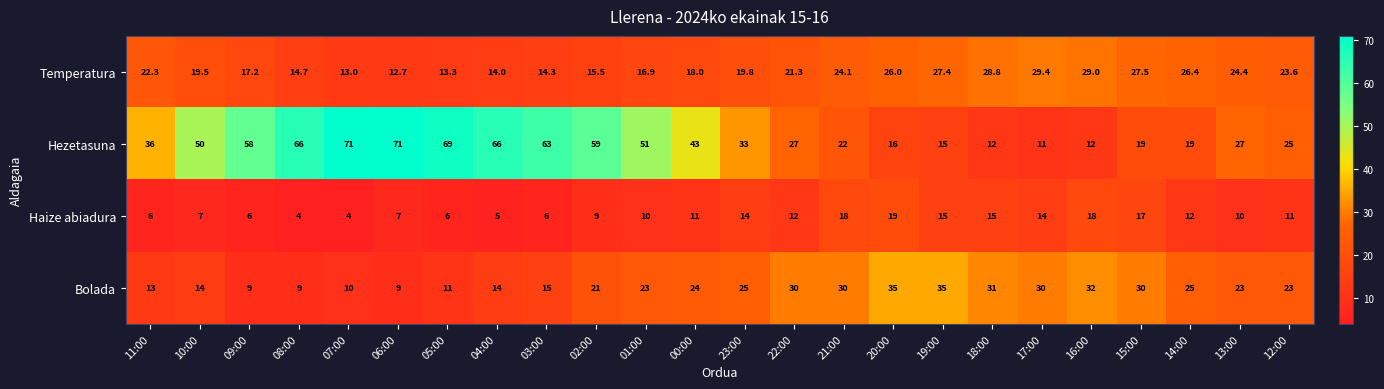

The value of Haize abiadura at 20:00 is 19.0. True or false?

True